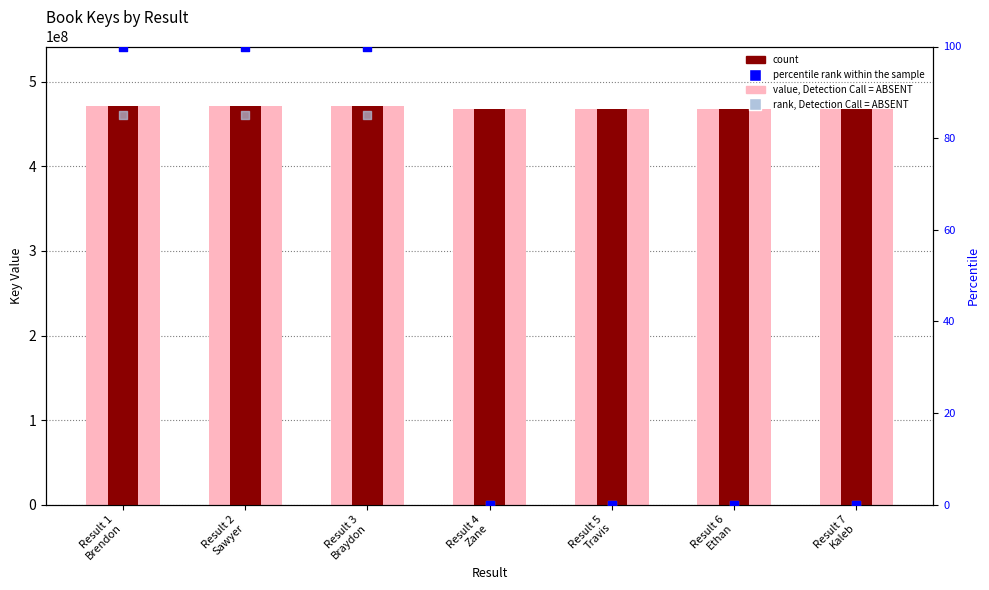

At which category is the sum across all series the highest?

Result 1
Brendon